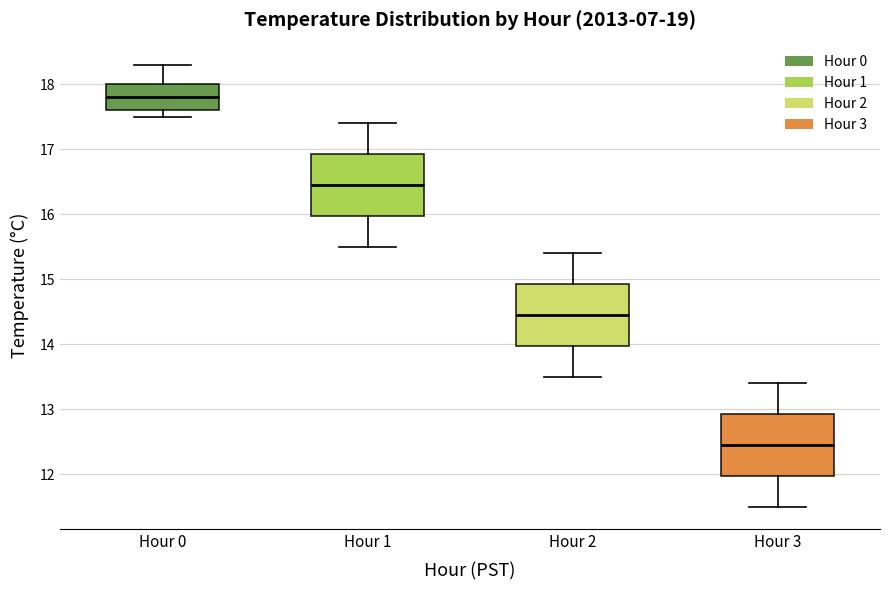

Which box has the highest median line?

Hour 0